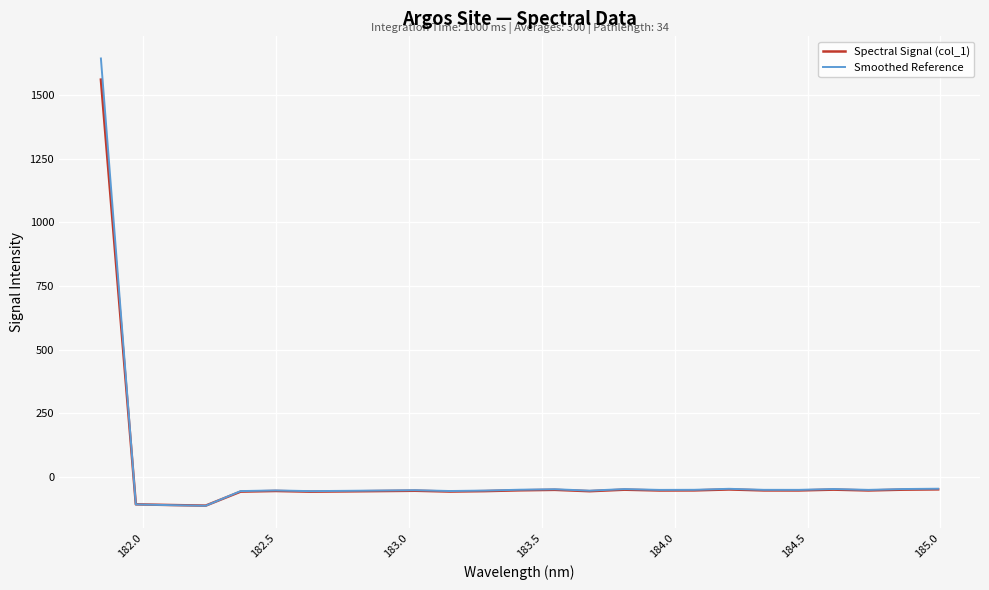

Which series has the largest range (max minus min)?

Smoothed Reference